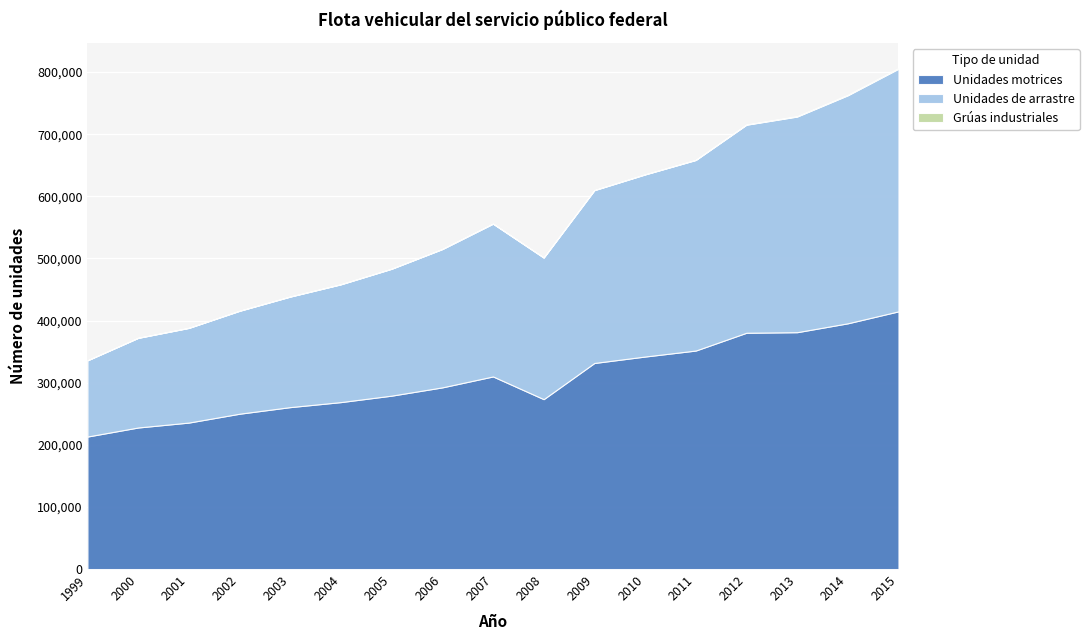

True or false: Unidades de arrastre and Unidades motrices intersect in this chart.

False